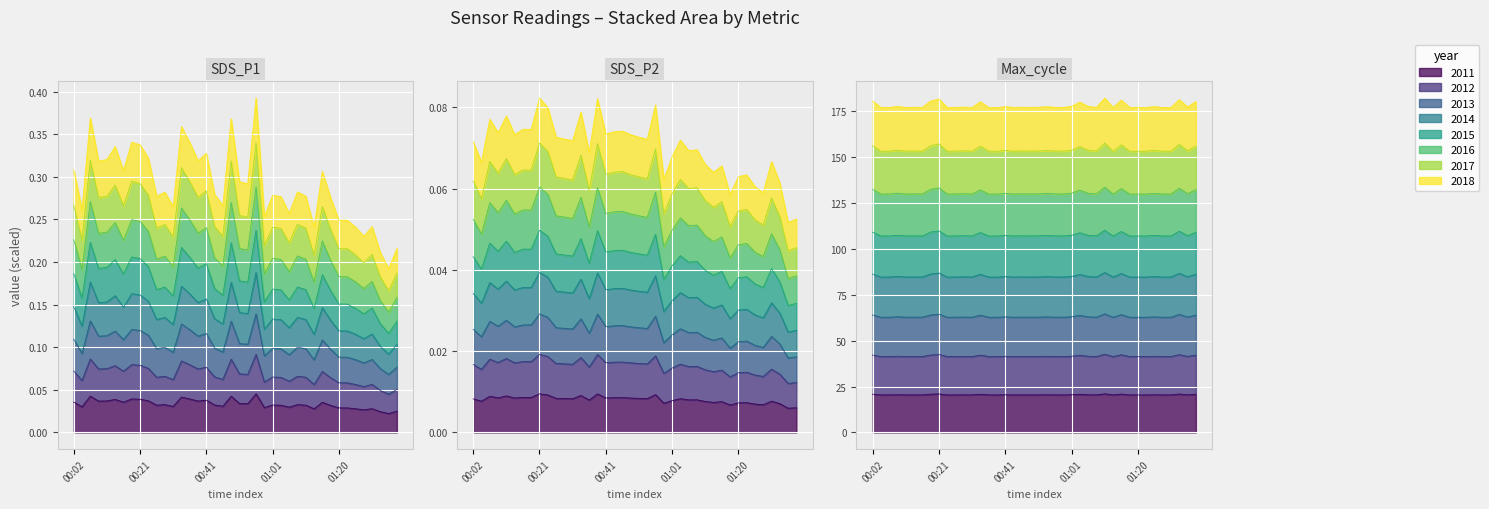

What is the value of the SDS_P1 point at the 3rd from the left?

0.1